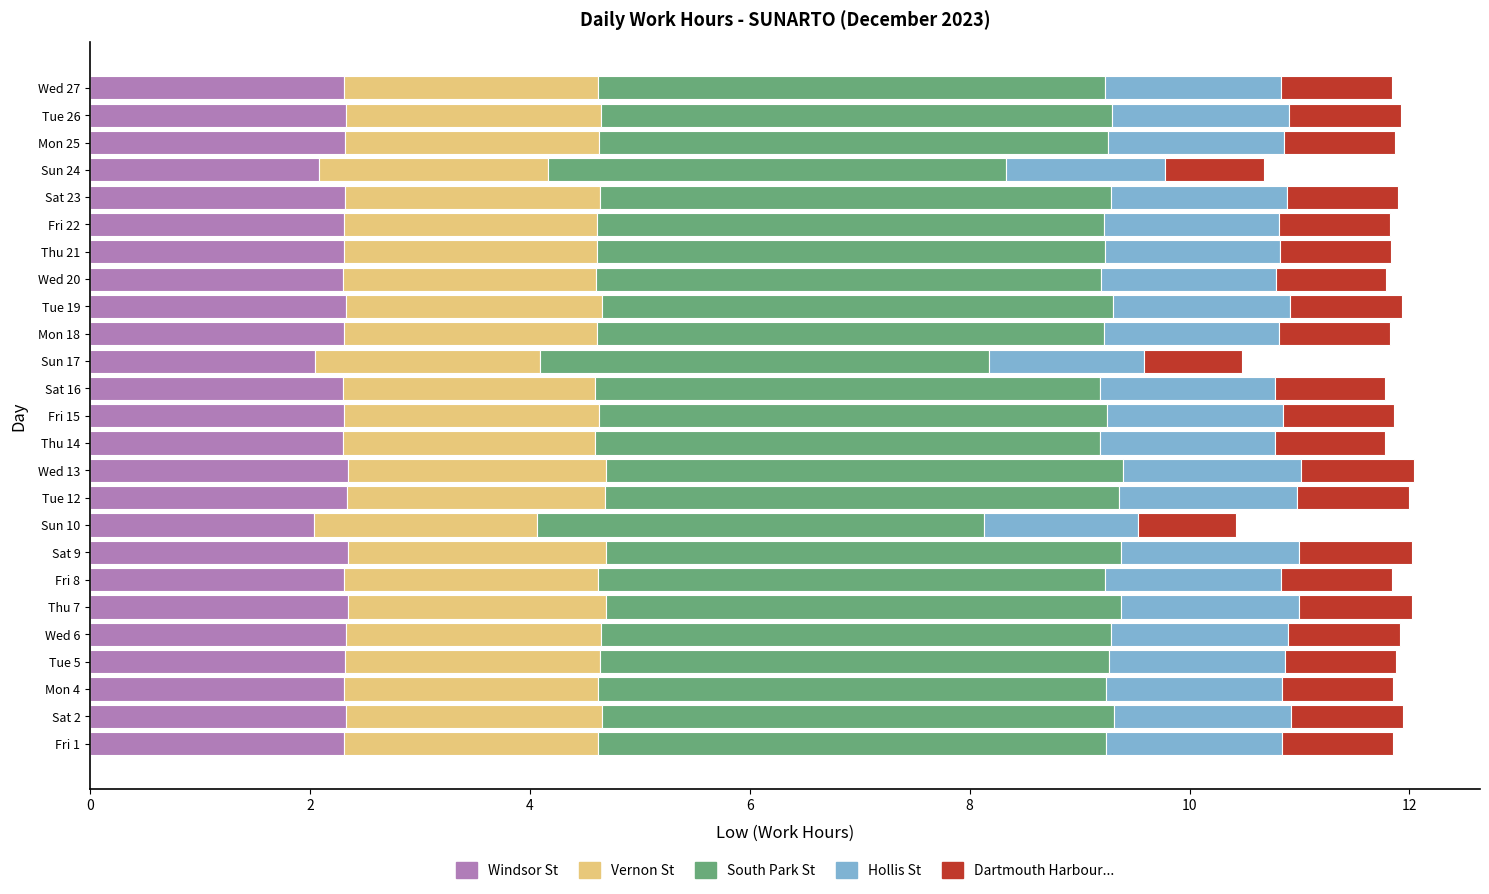

What is the minimum value for Windsor St?

2.0